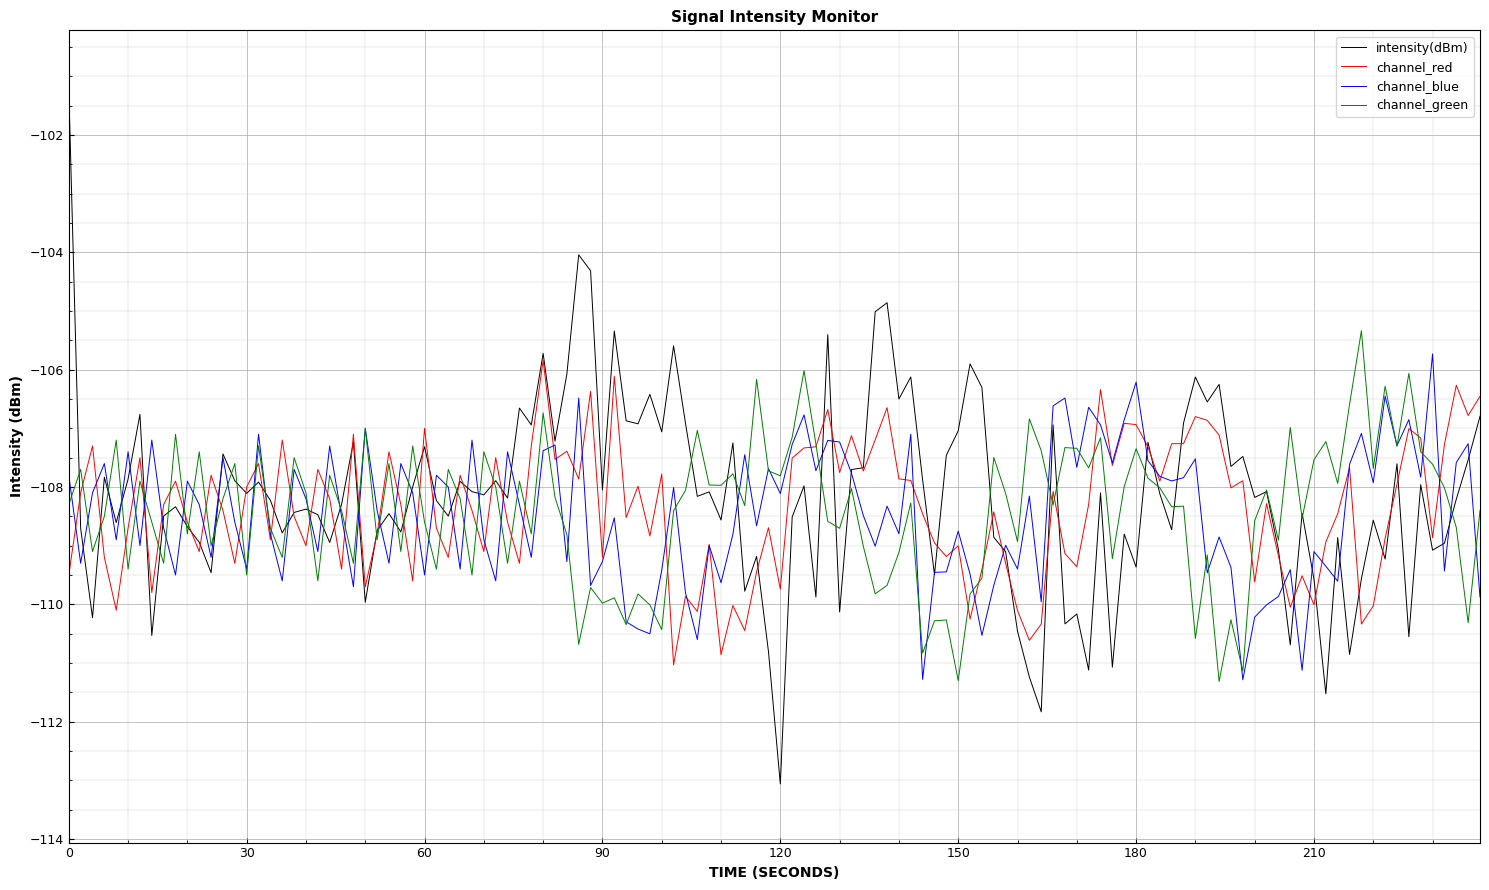

What is the sum of all channel_green values?

-13009.3